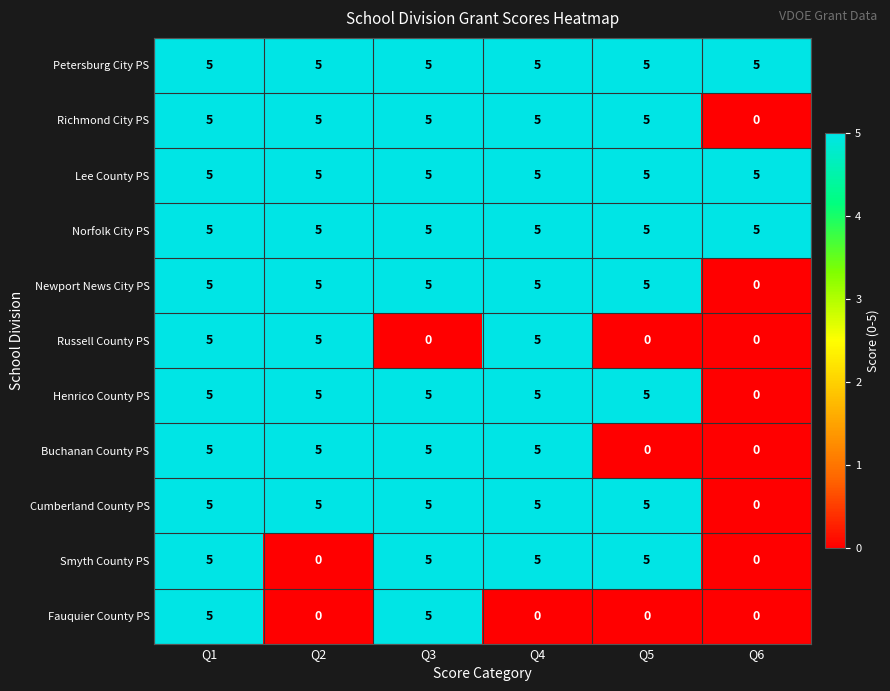

What value does the Petersburg City PS series have at Q1?

5